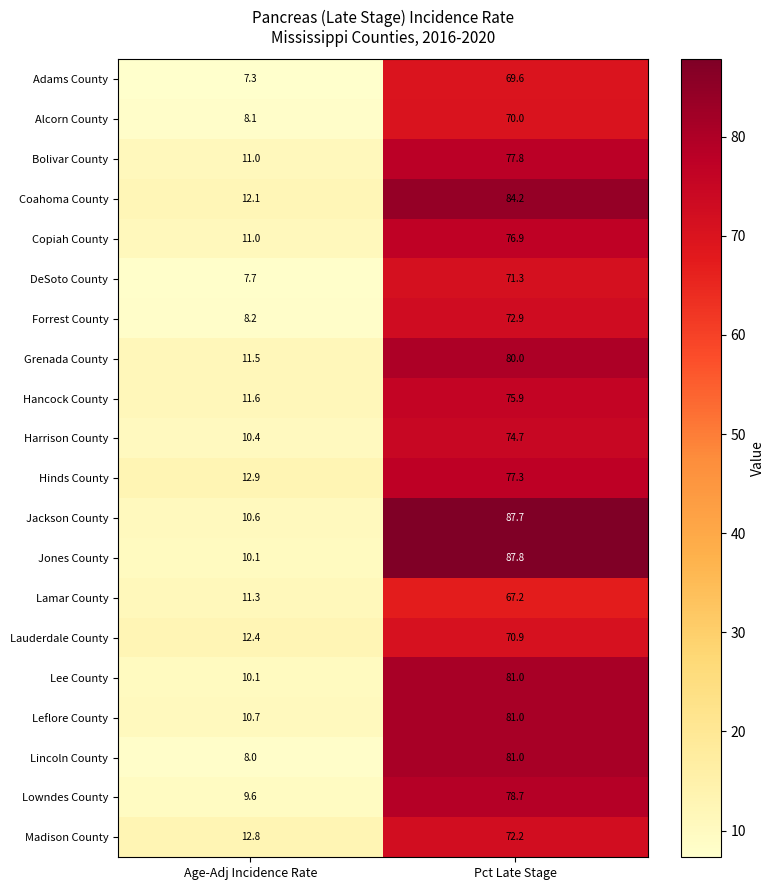

What is the minimum value shown in the chart?

7.3